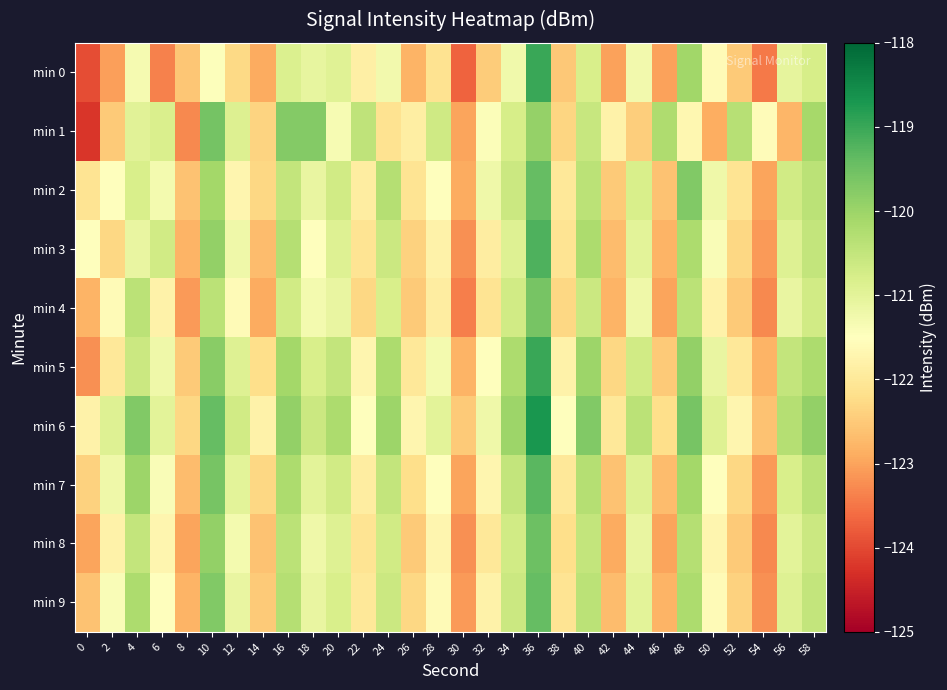

Reading left to right, list all the values displayed in this chart.

min 0: 0=-124.0	2=-123.0	4=-121.3	6=-123.4	8=-122.6	10=-121.5	12=-122.3	14=-122.9	16=-120.8	18=-121.1	20=-120.9	22=-121.8	24=-121.3	26=-122.8	28=-122.1	30=-123.7	32=-122.5	34=-121.2	36=-119.0	38=-122.5	40=-120.8	42=-123.0	44=-121.3	46=-123.0	48=-120.1	50=-121.6	52=-122.5	54=-123.4	56=-121.0	58=-120.8
min 1: 0=-124.2	2=-122.5	4=-121.0	6=-120.8	8=-123.3	10=-119.6	12=-120.9	14=-122.4	16=-119.7	18=-119.7	20=-121.3	22=-120.5	24=-122.1	26=-121.9	28=-120.7	30=-123.0	32=-121.4	34=-120.8	36=-119.9	38=-122.3	40=-120.6	42=-121.8	44=-122.5	46=-120.2	48=-121.7	50=-122.9	52=-120.3	54=-121.6	56=-122.8	58=-120.1
min 2: 0=-122.1	2=-121.5	4=-120.8	6=-121.3	8=-122.6	10=-120.1	12=-121.7	14=-122.3	16=-120.5	18=-121.1	20=-120.7	22=-121.9	24=-120.3	26=-122.1	28=-121.5	30=-122.9	32=-121.2	34=-120.6	36=-119.4	38=-122.0	40=-120.4	42=-122.5	44=-120.8	46=-122.6	48=-119.7	50=-121.2	52=-122.1	54=-123.0	56=-120.7	58=-120.4
min 3: 0=-121.5	2=-122.3	4=-121.1	6=-120.7	8=-122.8	10=-119.9	12=-121.2	14=-122.7	16=-120.3	18=-121.5	20=-120.9	22=-122.1	24=-120.6	26=-122.4	28=-121.8	30=-123.2	32=-121.9	34=-120.9	36=-119.2	38=-122.1	40=-120.2	42=-122.7	44=-121.0	46=-122.8	48=-120.2	50=-121.4	52=-122.3	54=-123.1	56=-120.9	58=-120.5
min 4: 0=-122.8	2=-121.6	4=-120.4	6=-121.8	8=-123.1	10=-120.4	12=-121.6	14=-122.9	16=-120.7	18=-121.3	20=-121.1	22=-122.3	24=-120.8	26=-122.5	28=-121.9	30=-123.4	32=-122.1	34=-120.7	36=-119.6	38=-122.3	40=-120.6	42=-122.8	44=-121.2	46=-123.0	48=-120.4	50=-121.8	52=-122.5	54=-123.3	56=-121.1	58=-120.7
min 5: 0=-123.2	2=-122.0	4=-120.6	6=-121.2	8=-122.5	10=-119.8	12=-120.9	14=-122.2	16=-120.1	18=-120.8	20=-120.5	22=-121.7	24=-120.2	26=-122.0	28=-121.3	30=-122.8	32=-121.5	34=-120.2	36=-119.0	38=-121.8	40=-120.0	42=-122.3	44=-120.7	46=-122.5	48=-119.9	50=-121.1	52=-122.0	54=-122.8	56=-120.5	58=-120.2
min 6: 0=-121.8	2=-120.9	4=-119.7	6=-121.0	8=-122.3	10=-119.4	12=-120.7	14=-121.8	16=-119.9	18=-120.6	20=-120.2	22=-121.5	24=-120.0	26=-121.7	28=-121.0	30=-122.5	32=-121.2	34=-120.0	36=-118.7	38=-121.5	40=-119.7	42=-122.0	44=-120.4	46=-122.2	48=-119.6	50=-120.9	52=-121.7	54=-122.6	56=-120.3	58=-119.9
min 7: 0=-122.4	2=-121.2	4=-120.0	6=-121.4	8=-122.7	10=-119.6	12=-121.0	14=-122.3	16=-120.2	18=-121.0	20=-120.7	22=-121.9	24=-120.5	26=-122.2	28=-121.5	30=-123.0	32=-121.7	34=-120.5	36=-119.3	38=-122.0	40=-120.3	42=-122.6	44=-120.9	46=-122.7	48=-120.1	50=-121.5	52=-122.3	54=-123.1	56=-120.8	58=-120.4
min 8: 0=-123.0	2=-121.8	4=-120.5	6=-121.7	8=-123.0	10=-119.9	12=-121.3	14=-122.6	16=-120.4	18=-121.2	20=-120.9	22=-122.1	24=-120.7	26=-122.5	28=-121.7	30=-123.2	32=-122.0	34=-120.7	36=-119.5	38=-122.2	40=-120.5	42=-122.9	44=-121.1	46=-123.0	48=-120.3	50=-121.7	52=-122.5	54=-123.3	56=-121.0	58=-120.6
min 9: 0=-122.6	2=-121.4	4=-120.2	6=-121.5	8=-122.8	10=-119.7	12=-121.1	14=-122.5	16=-120.3	18=-121.1	20=-120.8	22=-122.0	24=-120.6	26=-122.3	28=-121.6	30=-123.1	32=-121.8	34=-120.6	36=-119.4	38=-122.1	40=-120.4	42=-122.7	44=-121.0	46=-122.8	48=-120.2	50=-121.6	52=-122.4	54=-123.2	56=-120.9	58=-120.5